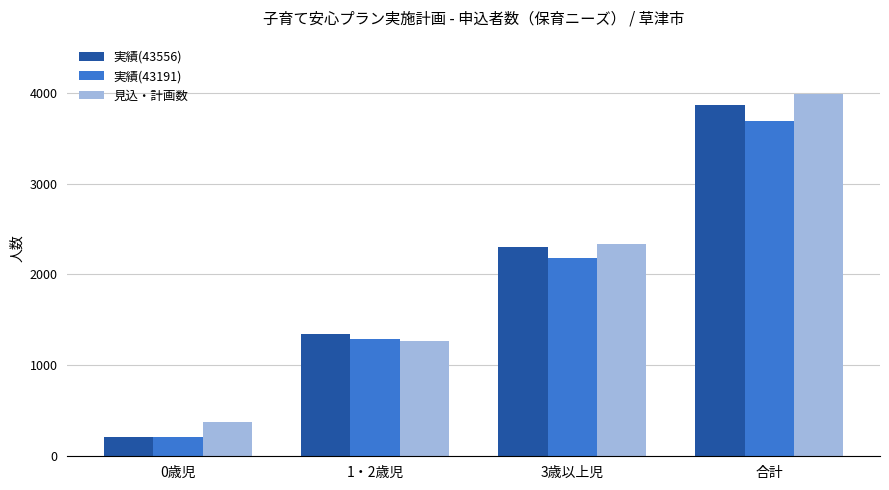

Rank the categories by 見込・計画数 value from lowest to highest.

0歳児, 1・2歳児, 3歳以上児, 合計